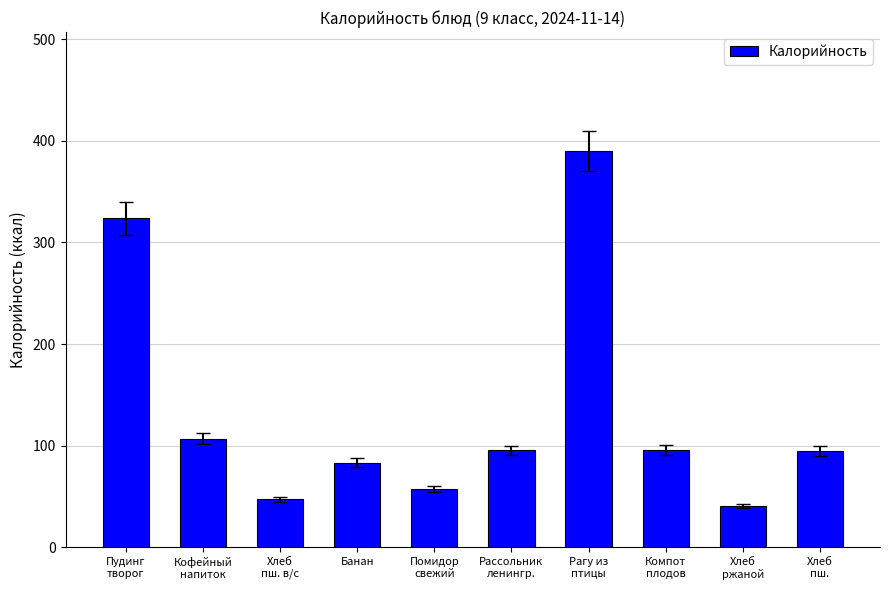

What position from the left is Компот
плодов?

8